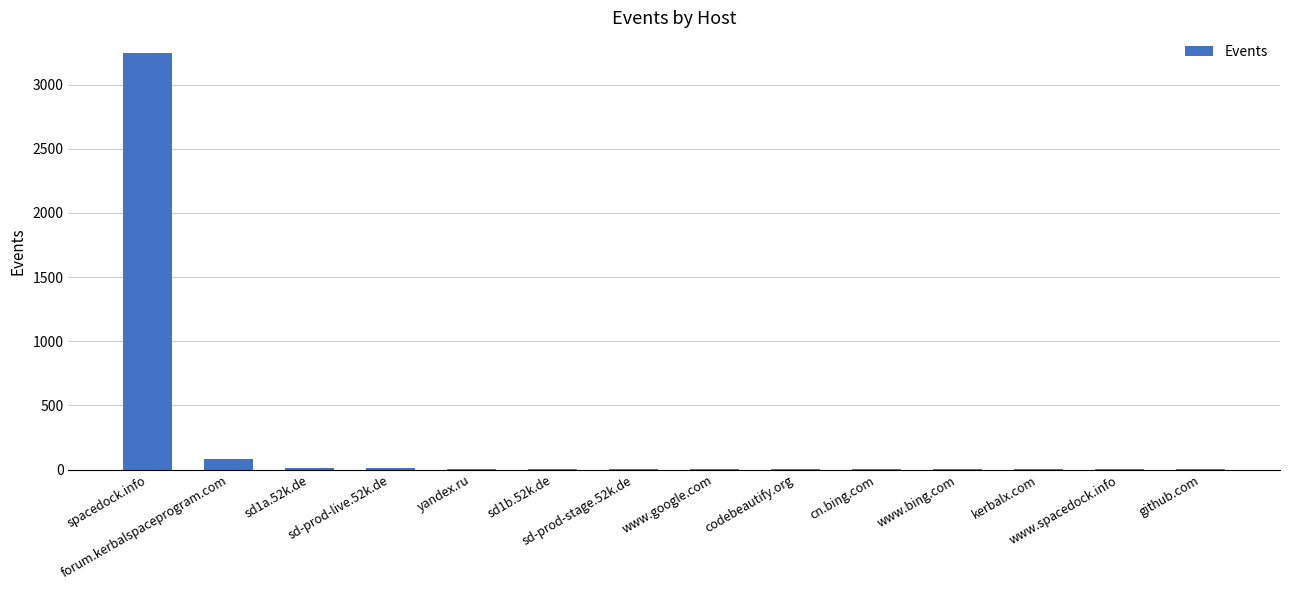

What is the sum of all values?

3377